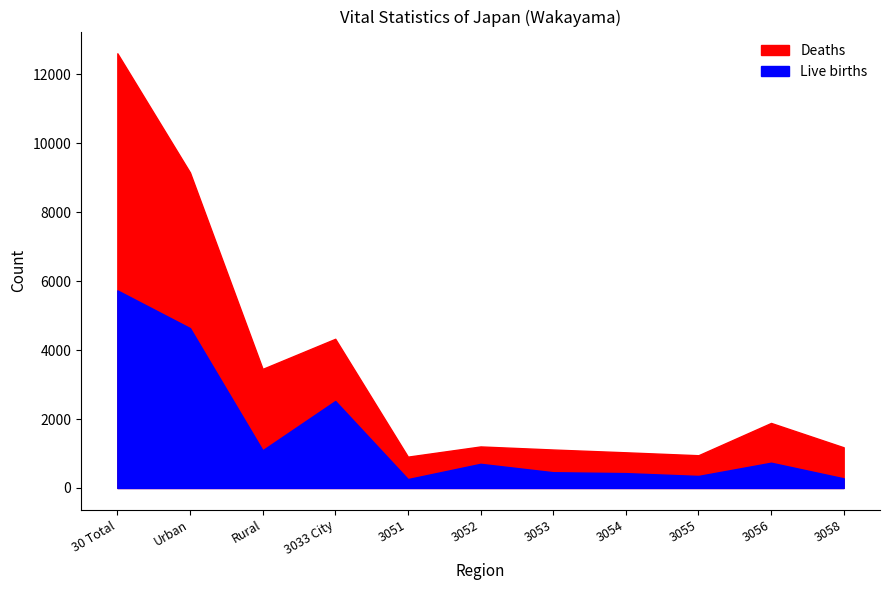

Which series changed the most between 3033 City and 3056?

Deaths